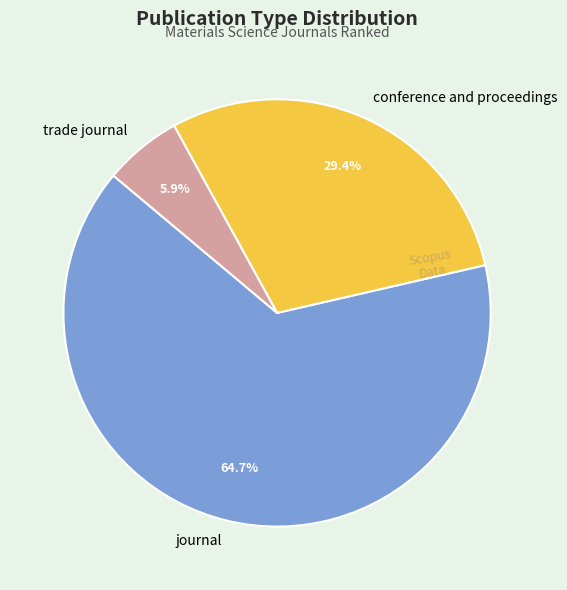

Is it true that journal is 65% of the pie?

True